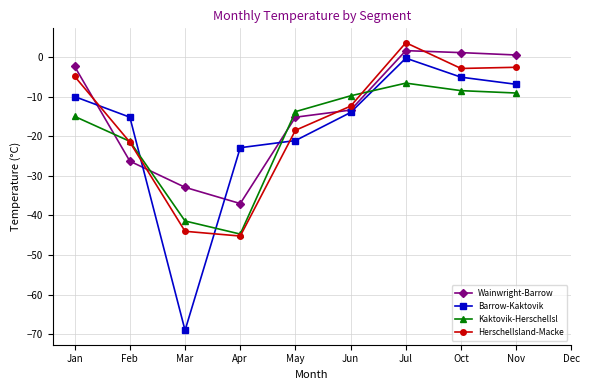

What is the difference between the Wainwright-Barrow values at May and Jun?

1.8